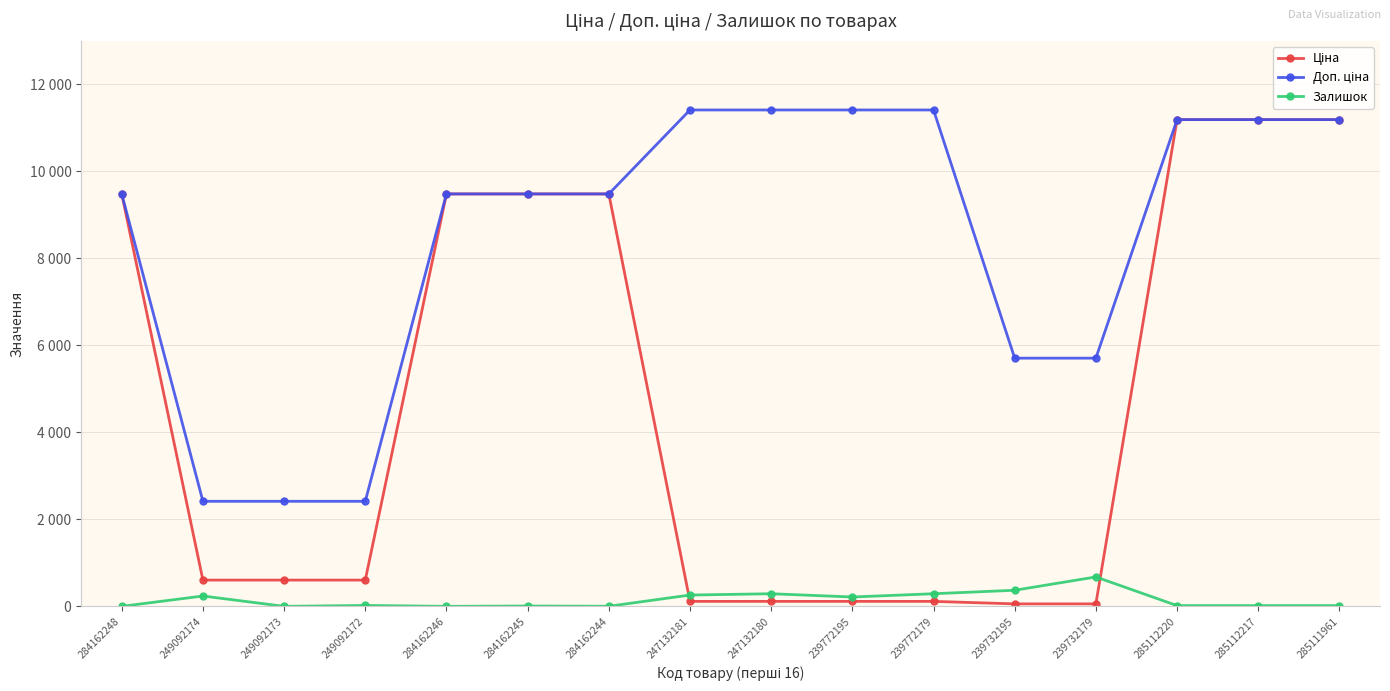

Is this an area chart (filled region under the line)?

No